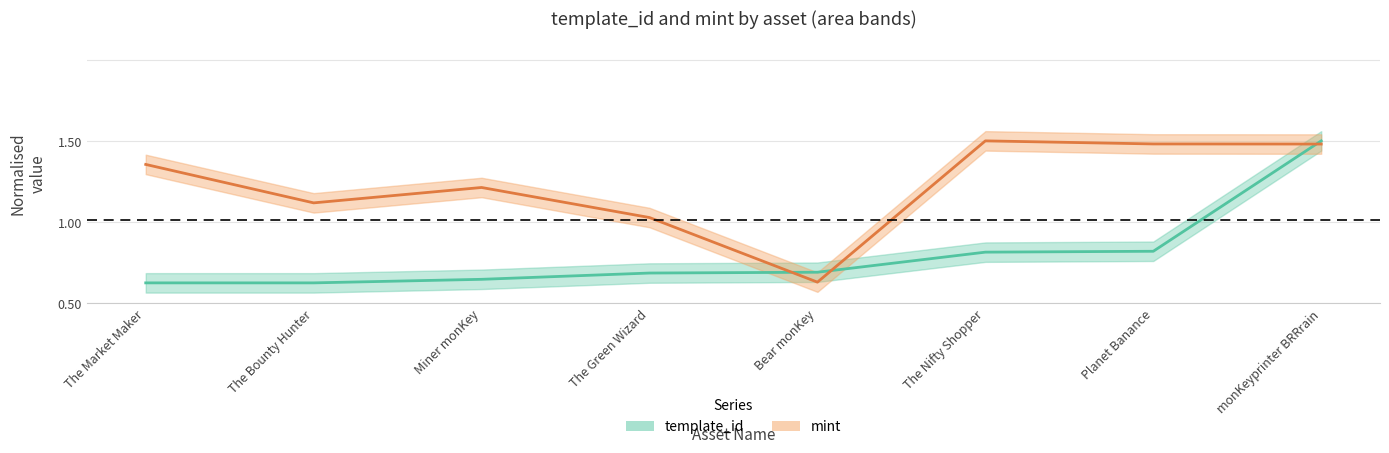

Is the value of template_id at The Nifty Shopper greater than the value of mint at Bear monKey?

Yes